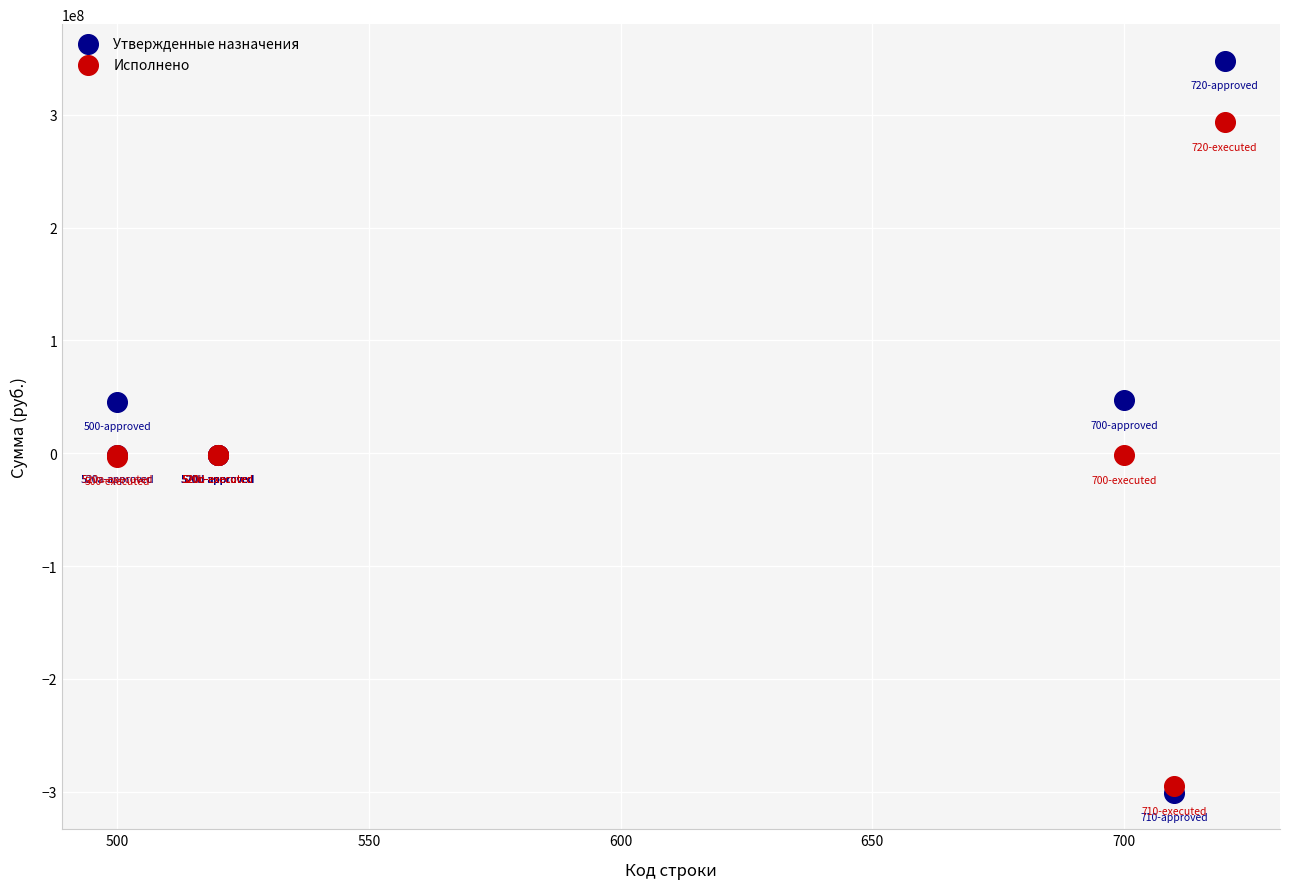

Which series reaches the minimum Y coordinate?

Утвержденные назначения